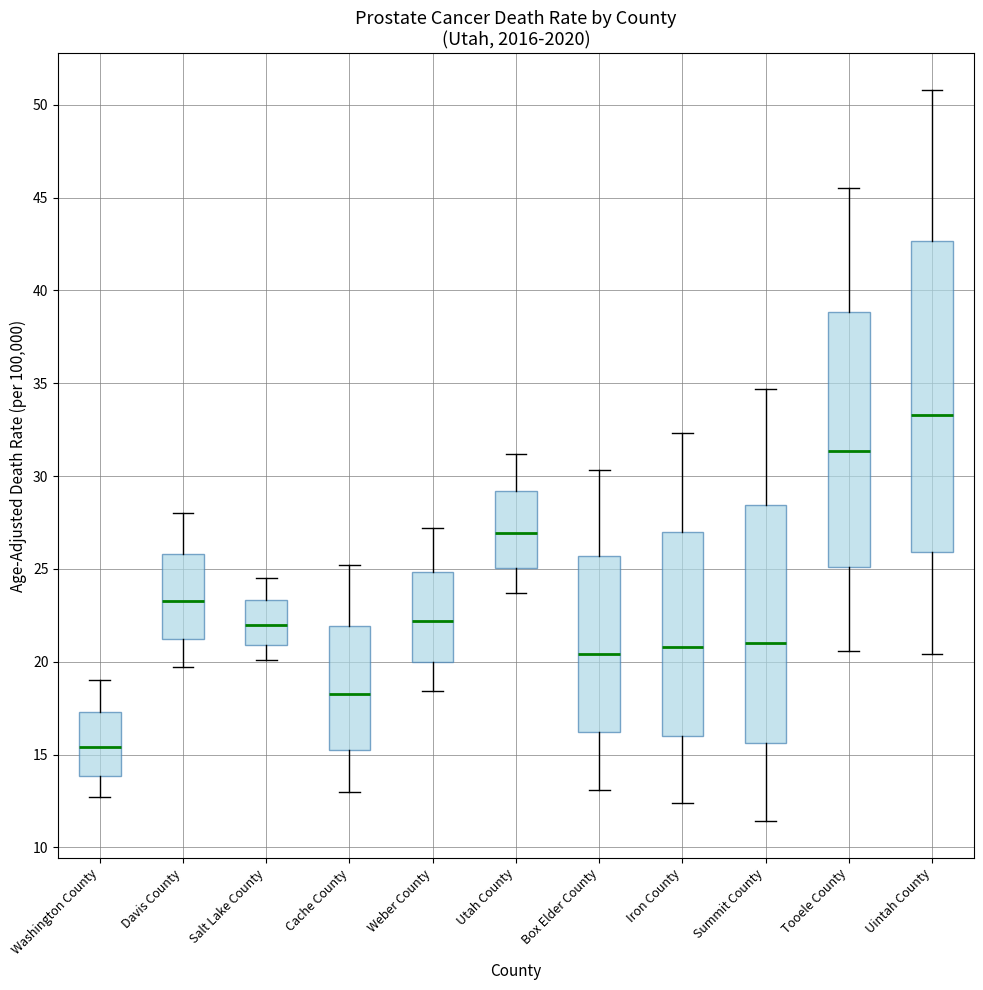

Reading left to right, transcribe this box plot: for each box, give where its median line is, the range the box spans, and where its two whiskers end, as read against the y-axis. The values are not printed on the chart, so give them approximately, as read against the axis.

Washington County: median 15.5, box 14.0 to 17.5, whiskers 12.5 to 19.0
Davis County: median 23.5, box 21.0 to 26.0, whiskers 19.5 to 28.0
Salt Lake County: median 22.0, box 21.0 to 23.5, whiskers 20.0 to 24.5
Cache County: median 18.5, box 15.0 to 22.0, whiskers 13.0 to 25.0
Weber County: median 22.0, box 20.0 to 25.0, whiskers 18.5 to 27.0
Utah County: median 27.0, box 25.0 to 29.0, whiskers 23.5 to 31.0
Box Elder County: median 20.5, box 16.0 to 25.5, whiskers 13.0 to 30.5
Iron County: median 21.0, box 16.0 to 27.0, whiskers 12.5 to 32.5
Summit County: median 21.0, box 15.5 to 28.5, whiskers 11.5 to 34.5
Tooele County: median 31.5, box 25.0 to 39.0, whiskers 20.5 to 45.5
Uintah County: median 33.5, box 26.0 to 42.5, whiskers 20.5 to 51.0